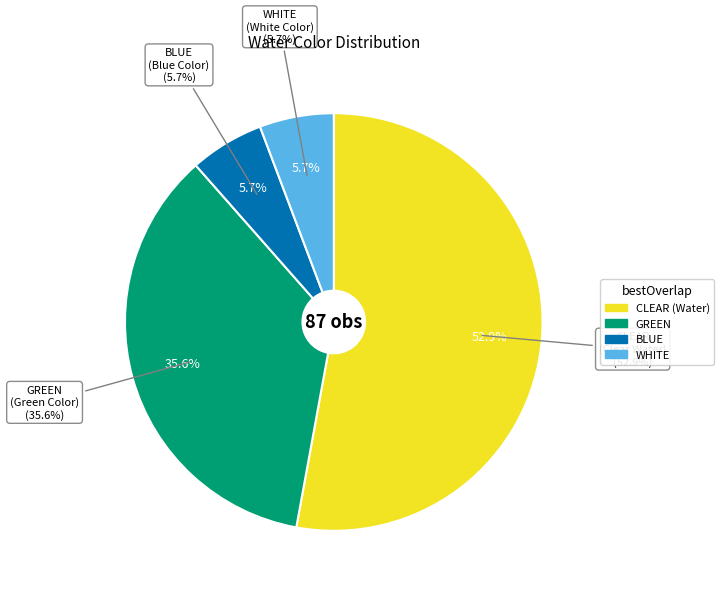

Is CLEAR the majority of the pie?

Yes